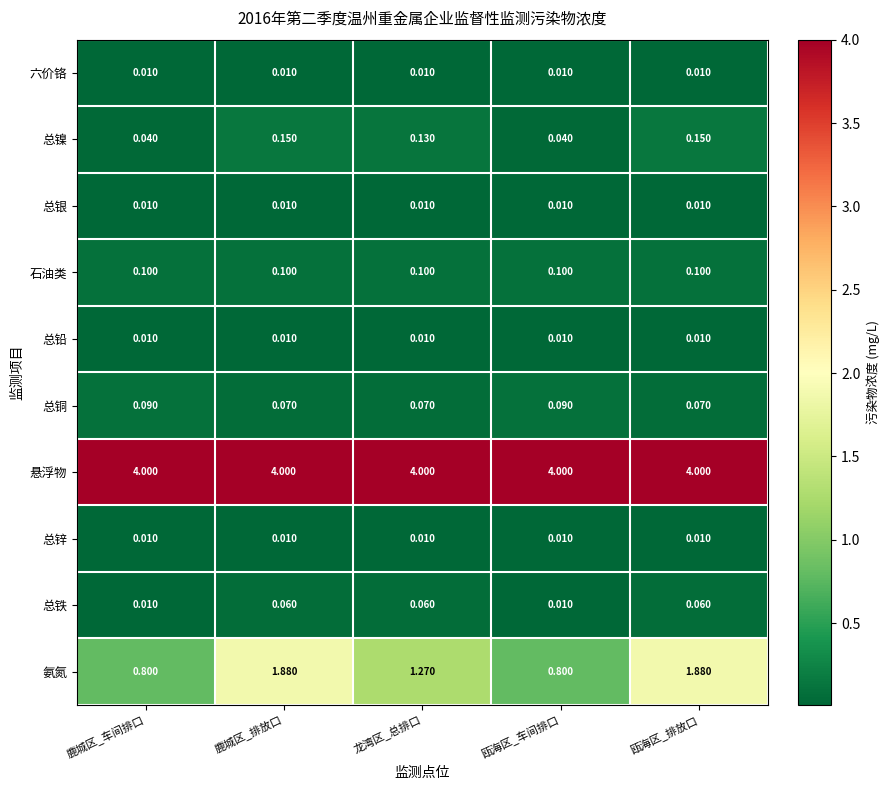

Is the value of 总铜 at 龙湾区_总排口 greater than the value of 总铅 at 鹿城区_车间排口?

Yes